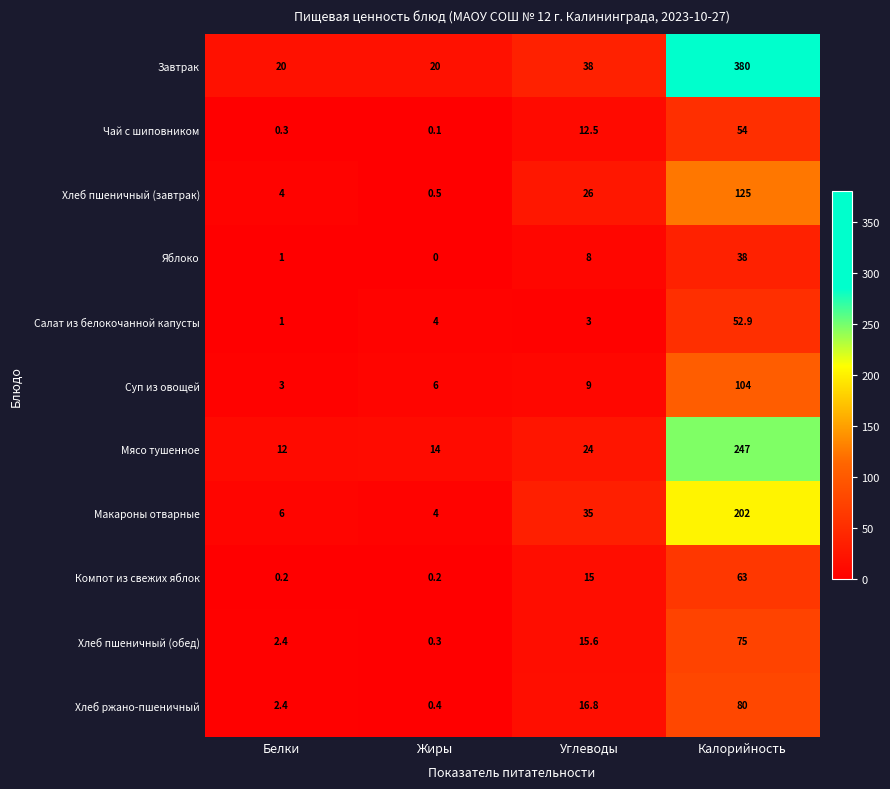

How many distinct data groups are displayed?

11